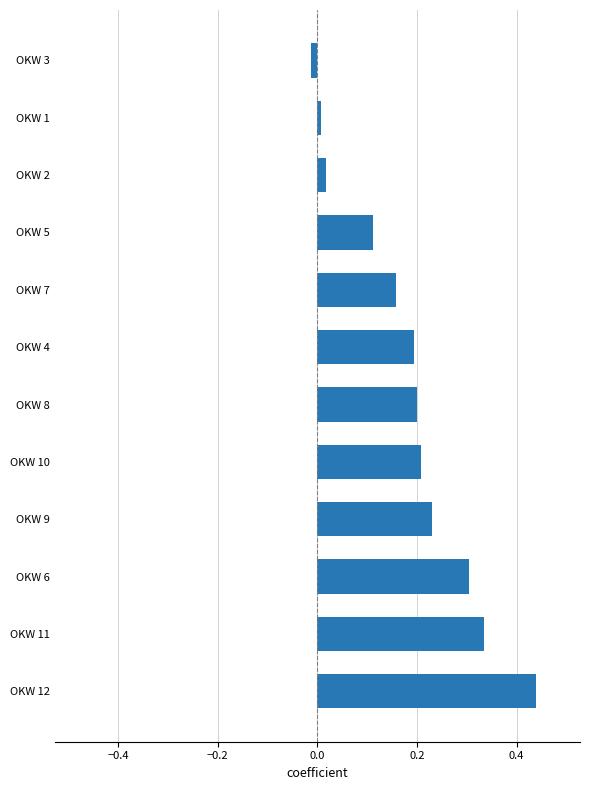

Which category has the highest value across all series?

OKW 12